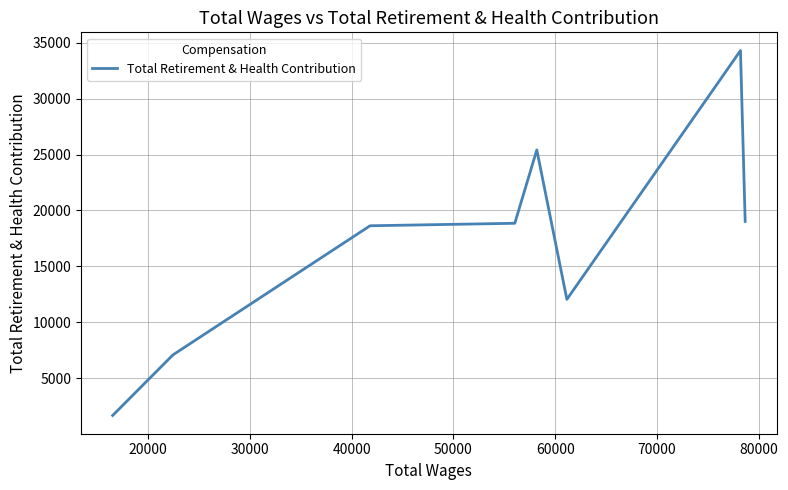

How many lines are shown in the chart?

1